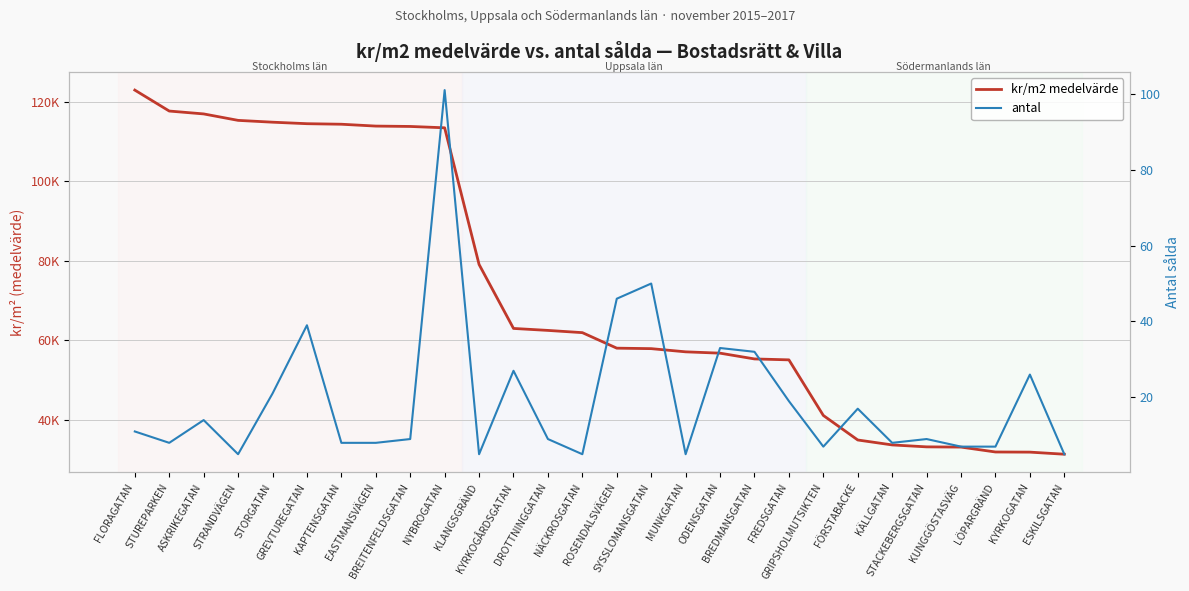

Reading left to right, transcribe all the data shown in this chart.

kr/m2 medelvärde: FLORAGATAN=122869	STUREPARKEN=117601	ASKRIKEGATAN=116878	STRANDVÄGEN=115256	STORGATAN=114798	GREVTUREGATAN=114420	KAPTENSGATAN=114284	EASTMANSVÄGEN=113819	BREITENFELDSGATAN=113726	NYBROGATAN=113387	KLANGSGRÄND=79023	KYRKOGÅRDSGATAN=62934	DROTTNINGGATAN=62436	NÄCKROSGATAN=61876	ROSENDALSVÄGEN=57972	SYSSLOMANSGATAN=57852	MUNKGATAN=57049	ODENSGATAN=56716	BREDMANSGATAN=55263	FREDSGATAN=55032	GRIPSHOLMUTSIKTEN=41052	FÖRSTABACKE=34882	KÄLLGATAN=33640	STACKEBERGSGATAN=33153	KUNGGÖSTASVÄG=33095	LÖPARGRÄND=31864	KYRKOGATAN=31827	ESKILSGATAN=31304
antal: FLORAGATAN=11	STUREPARKEN=8	ASKRIKEGATAN=14	STRANDVÄGEN=5	STORGATAN=21	GREVTUREGATAN=39	KAPTENSGATAN=8	EASTMANSVÄGEN=8	BREITENFELDSGATAN=9	NYBROGATAN=101	KLANGSGRÄND=5	KYRKOGÅRDSGATAN=27	DROTTNINGGATAN=9	NÄCKROSGATAN=5	ROSENDALSVÄGEN=46	SYSSLOMANSGATAN=50	MUNKGATAN=5	ODENSGATAN=33	BREDMANSGATAN=32	FREDSGATAN=19	GRIPSHOLMUTSIKTEN=7	FÖRSTABACKE=17	KÄLLGATAN=8	STACKEBERGSGATAN=9	KUNGGÖSTASVÄG=7	LÖPARGRÄND=7	KYRKOGATAN=26	ESKILSGATAN=5